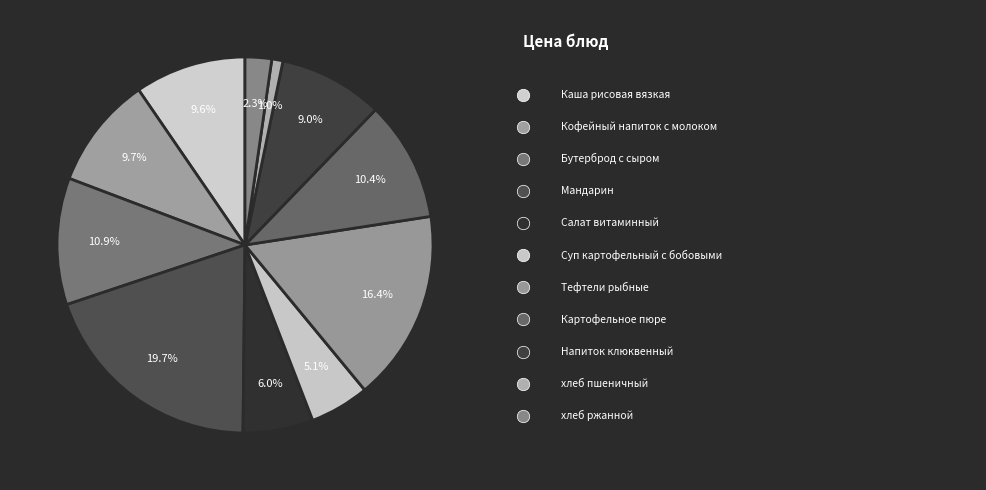

The Тефтели рыбные slice represents 25% of the pie. True or false?

False